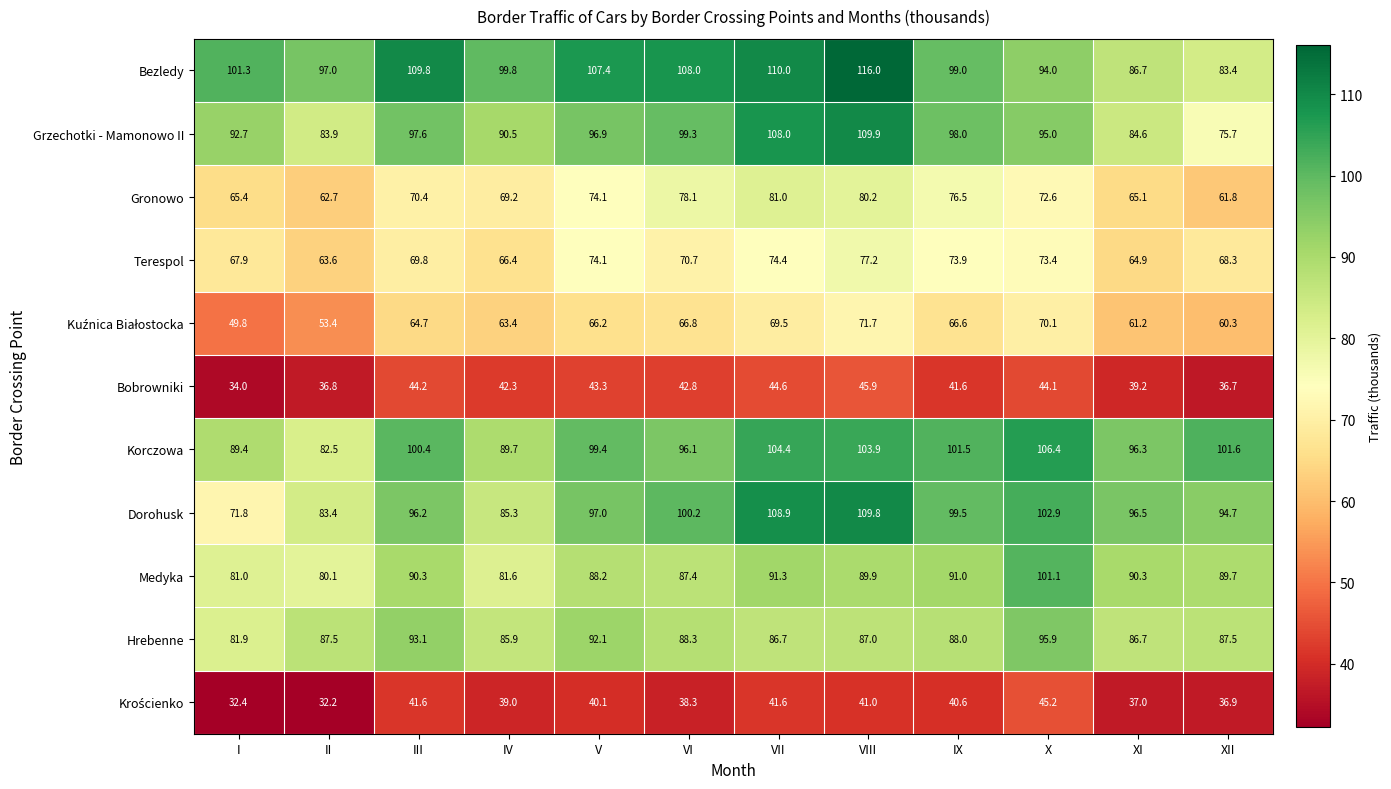

List the labels in order of Bobrowniki value, smallest first.

I, XII, II, XI, IX, IV, VI, V, X, III, VII, VIII